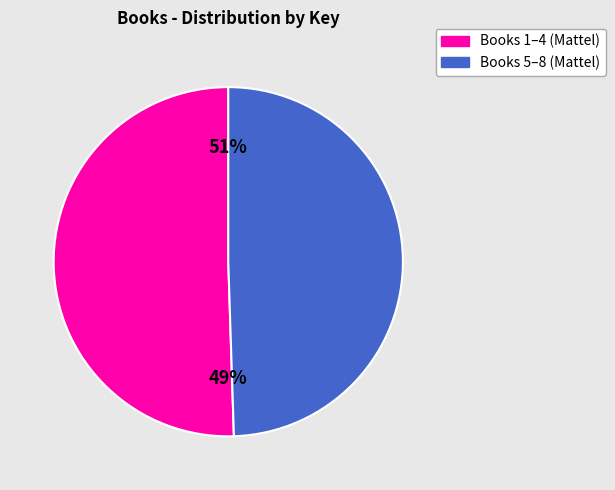

Is Fisher-Price: Giant Coloring Book the majority of the pie?

No